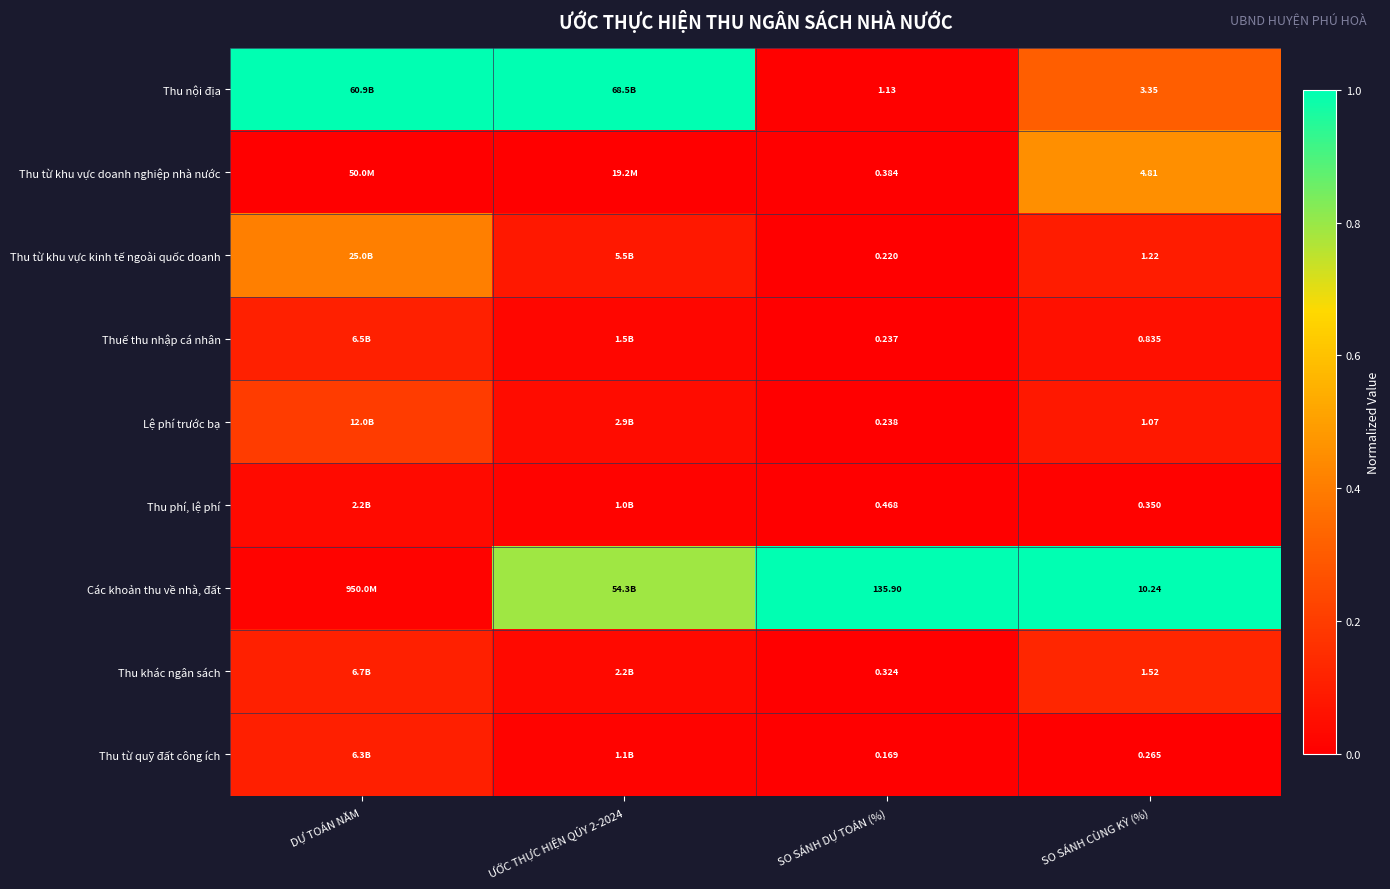

Is the value of Thu từ khu vực kinh tế ngoài quốc doanh at SO SÁNH DỰ TOÁN (%) greater than the value of Thuế thu nhập cá nhân at SO SÁNH CÙNG KỲ (%)?

No